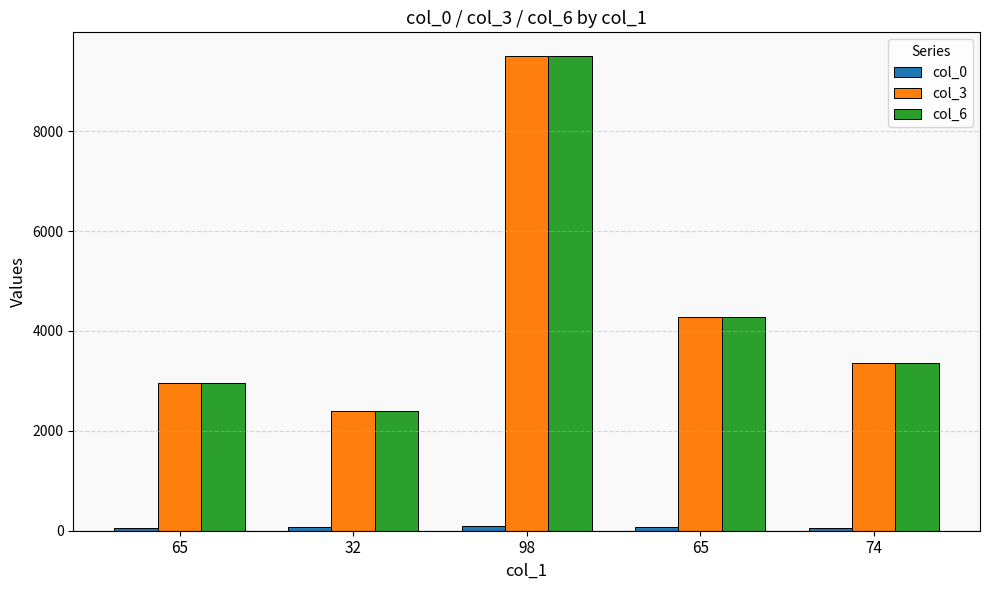

What value does the col_6 series have at 32?

2400.0